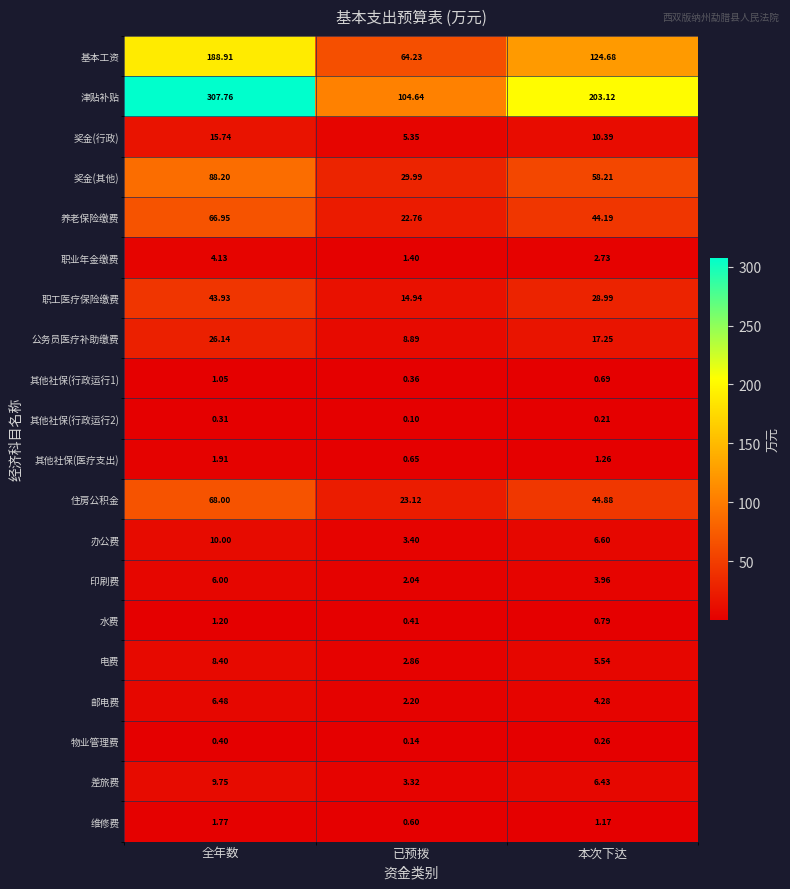

At how many categories does at least one series exceed 178?

2